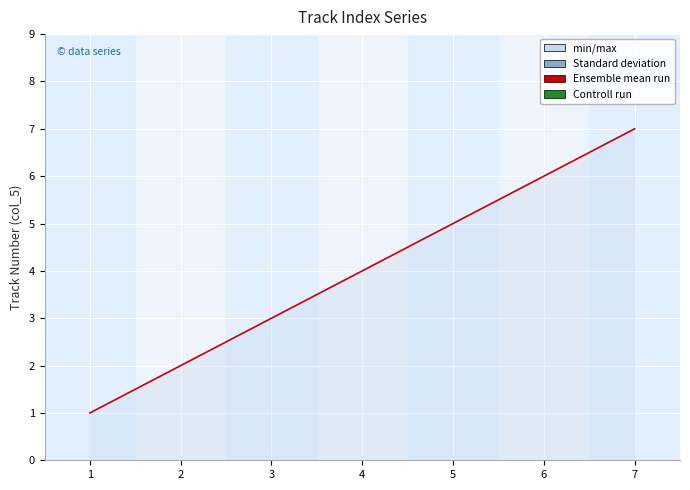

What is the difference between the maximum and minimum values?

6